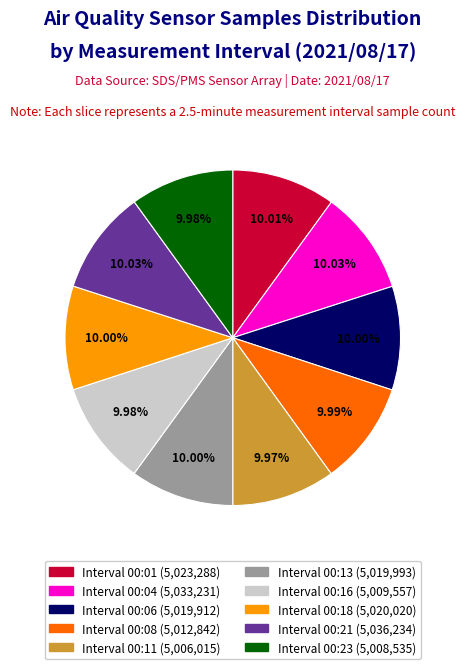

How many slices are in this pie chart?

10